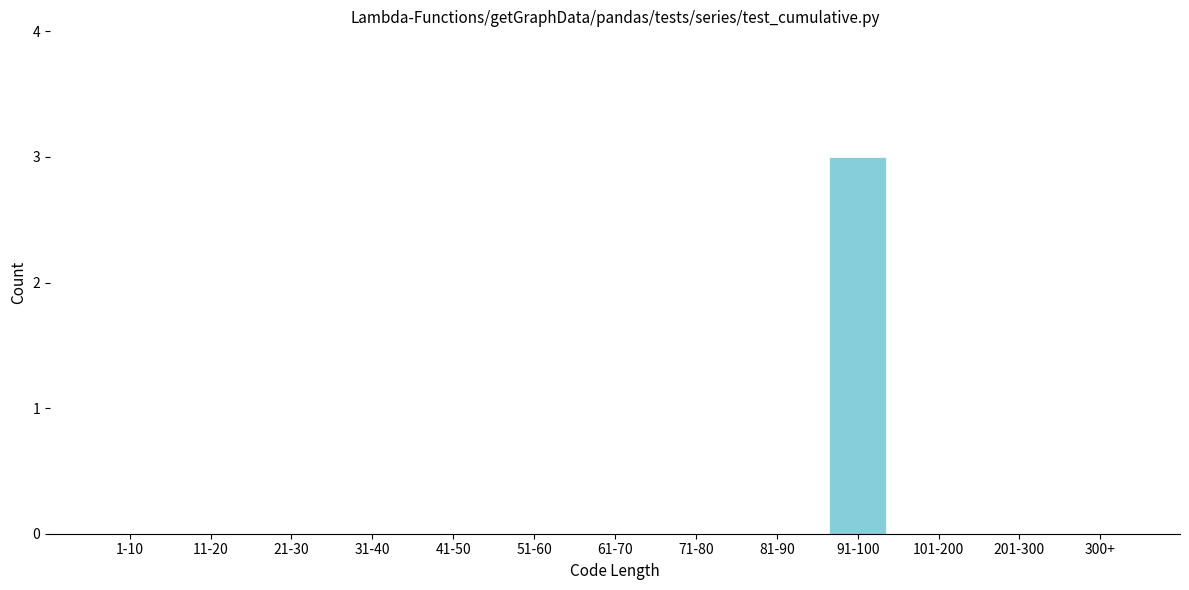

Reading left to right, extract all data points from this chart.

1-10=0	11-20=0	21-30=0	31-40=0	41-50=0	51-60=0	61-70=0	71-80=0	81-90=0	91-100=3	101-200=0	201-300=0	300+=0